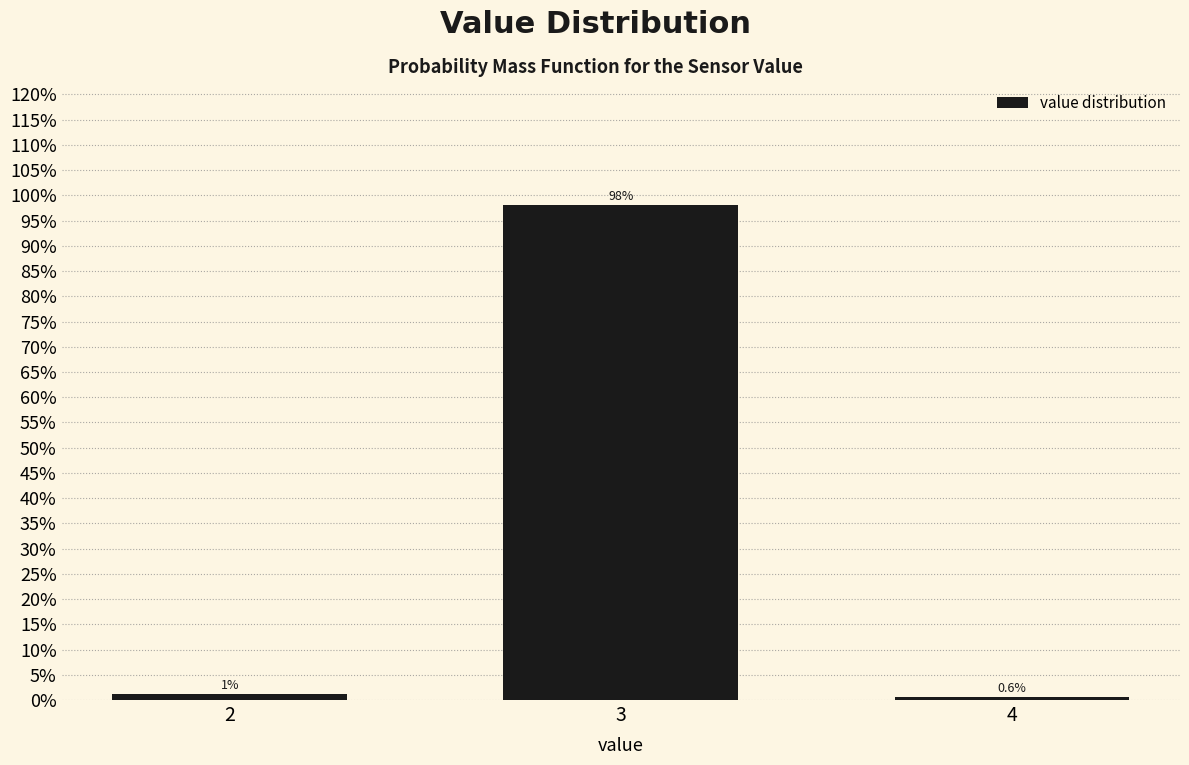

Are the bars horizontal?

No